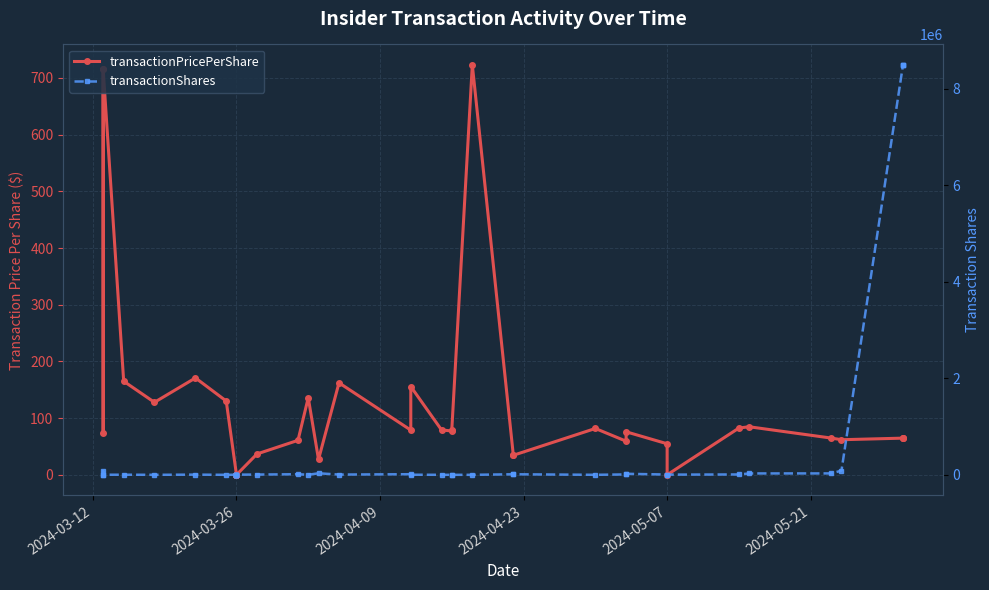

What are all the series names shown in the legend?

transactionPricePerShare, transactionShares